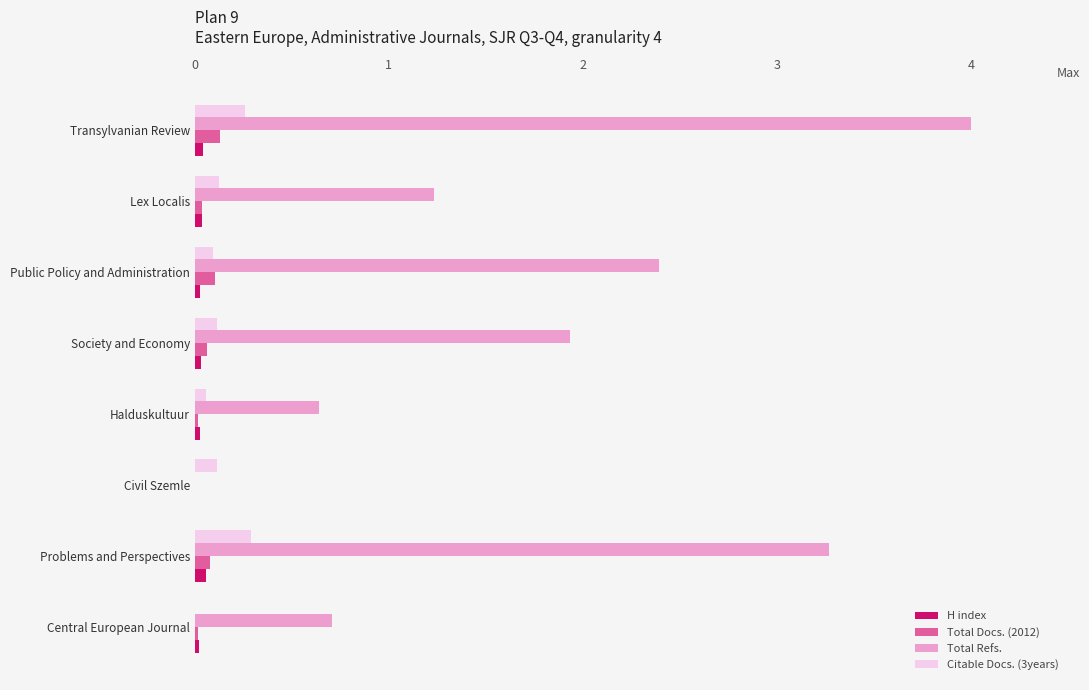

Which category has the highest value across all series?

Transylvanian Review